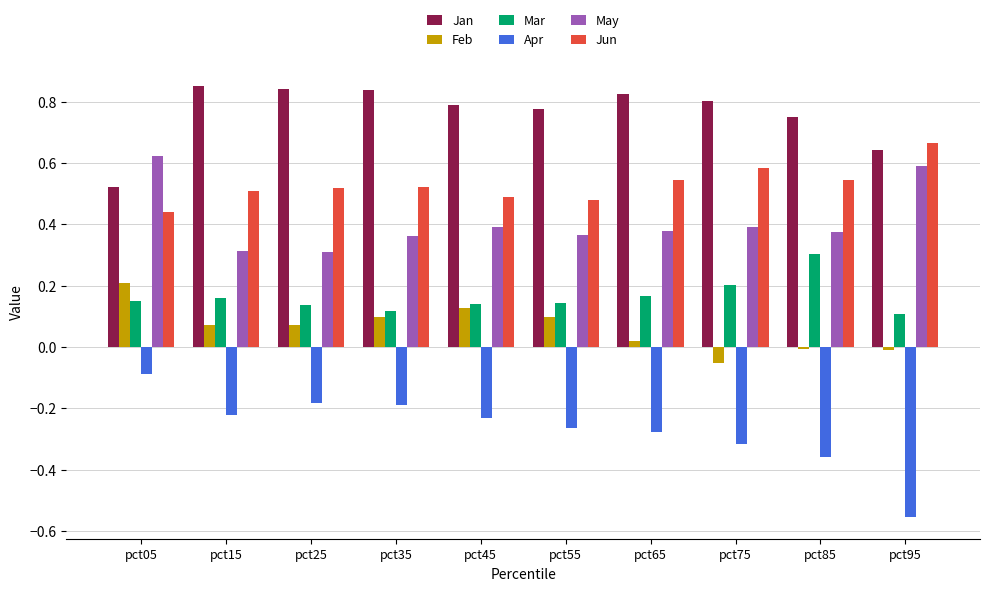

Rank the series by their maximum value, from lowest to highest.

Apr, Feb, Mar, May, Jun, Jan